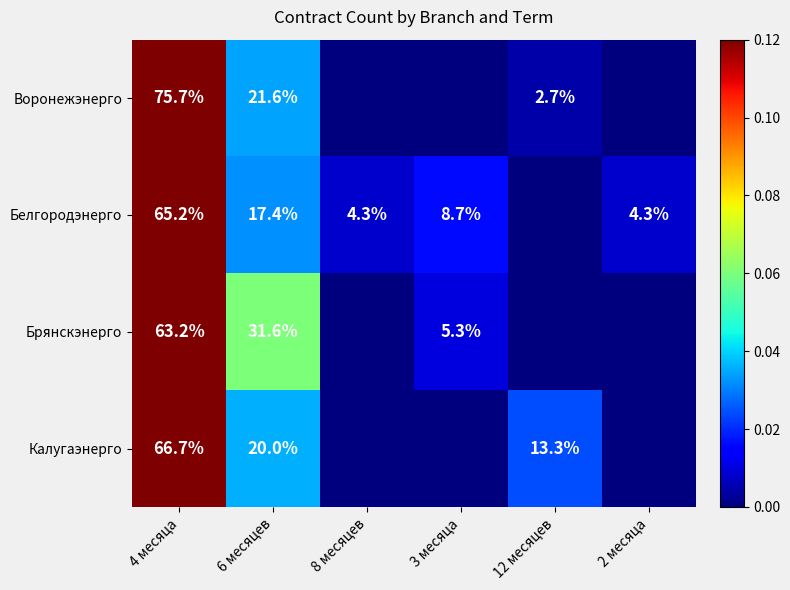

Rank the series at 4 месяца from highest to lowest value.

Воронежэнерго, Калугаэнерго, Белгородэнерго, Брянскэнерго